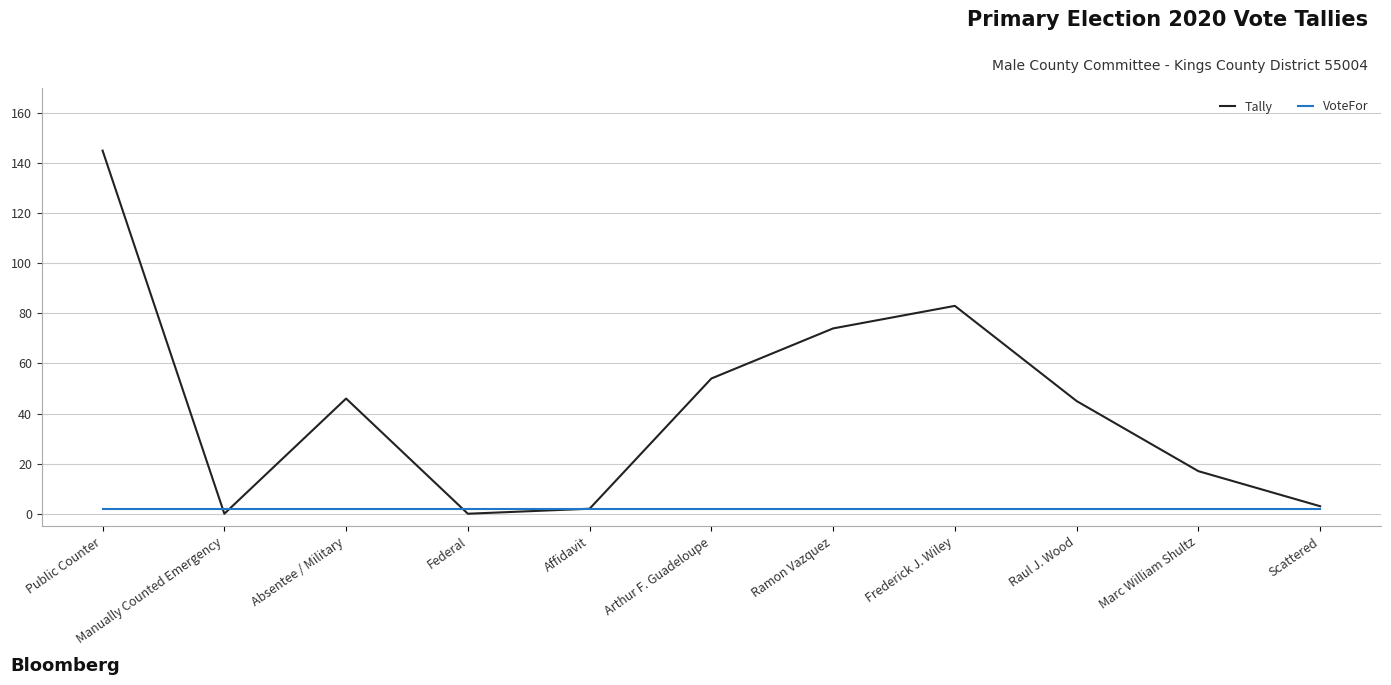

Does the chart have visible grid lines?

Yes